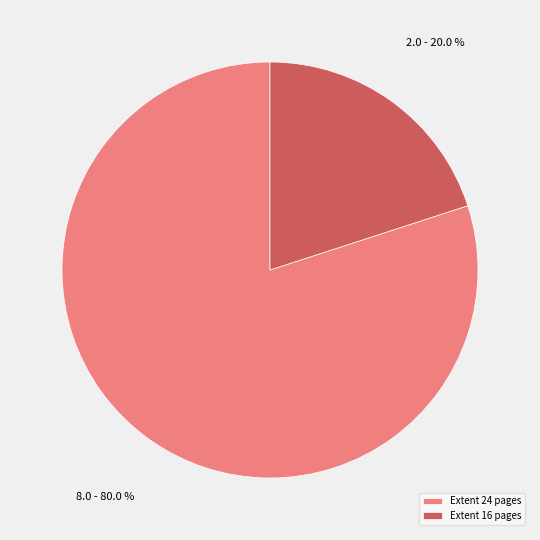

Which slice is the smallest?

Extent 16 pages